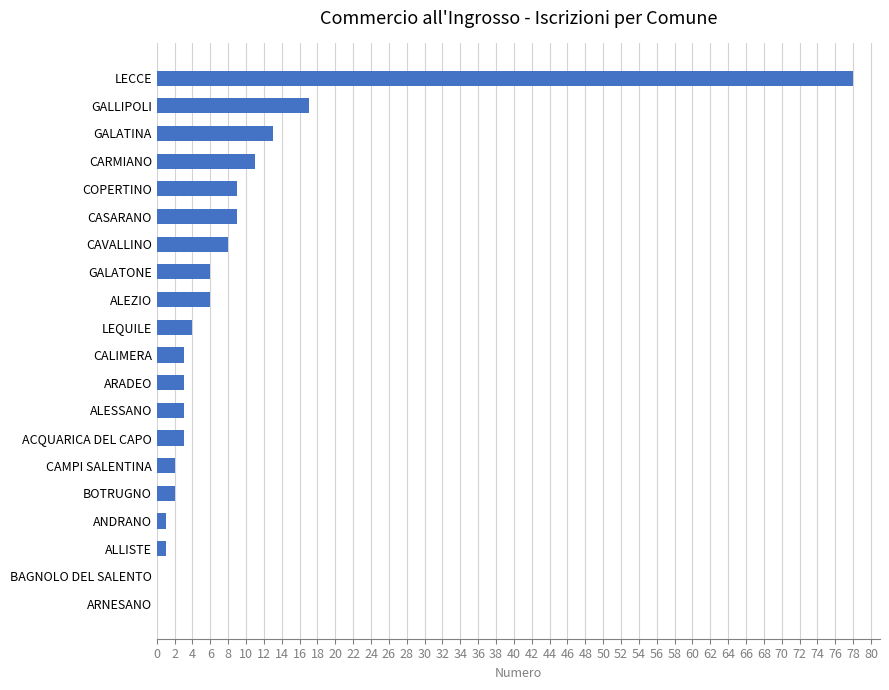

The value at ARADEO is 3. True or false?

True